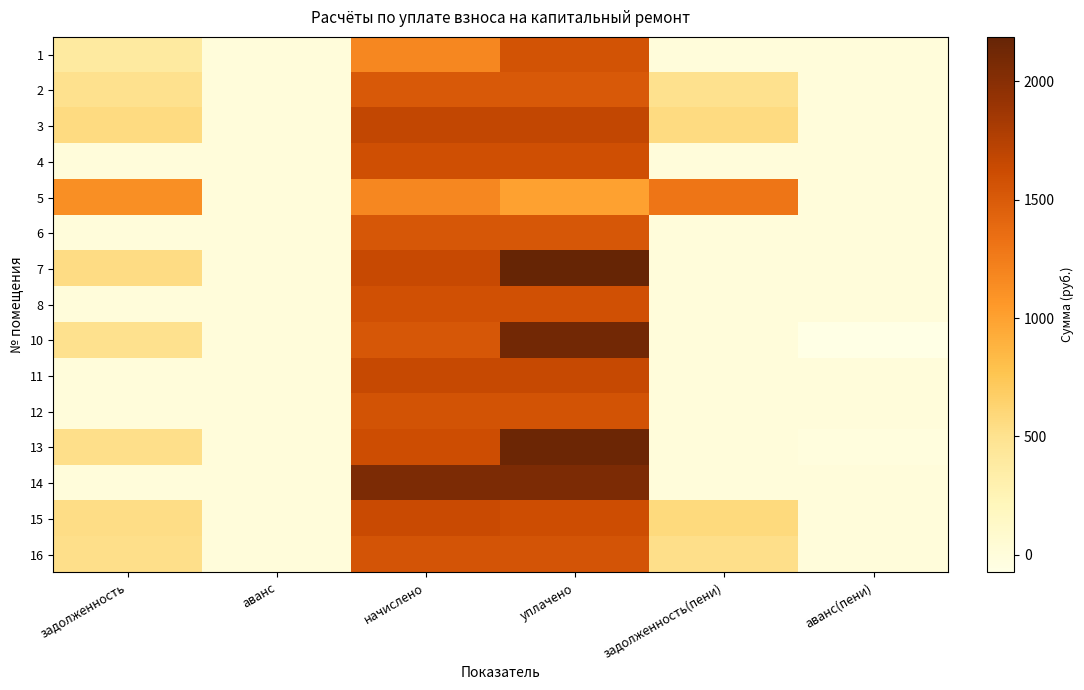

Between начислено and аванс, which is larger?

начислено